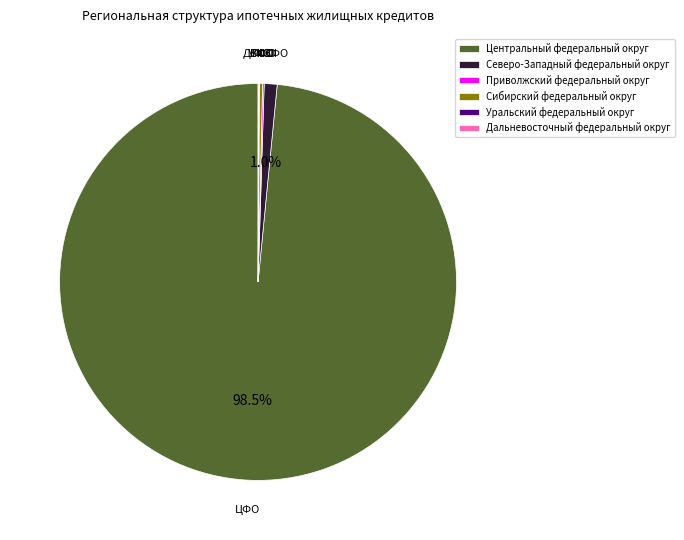

What portion of the pie excludes Северо-Западный федеральный округ?

99.0%